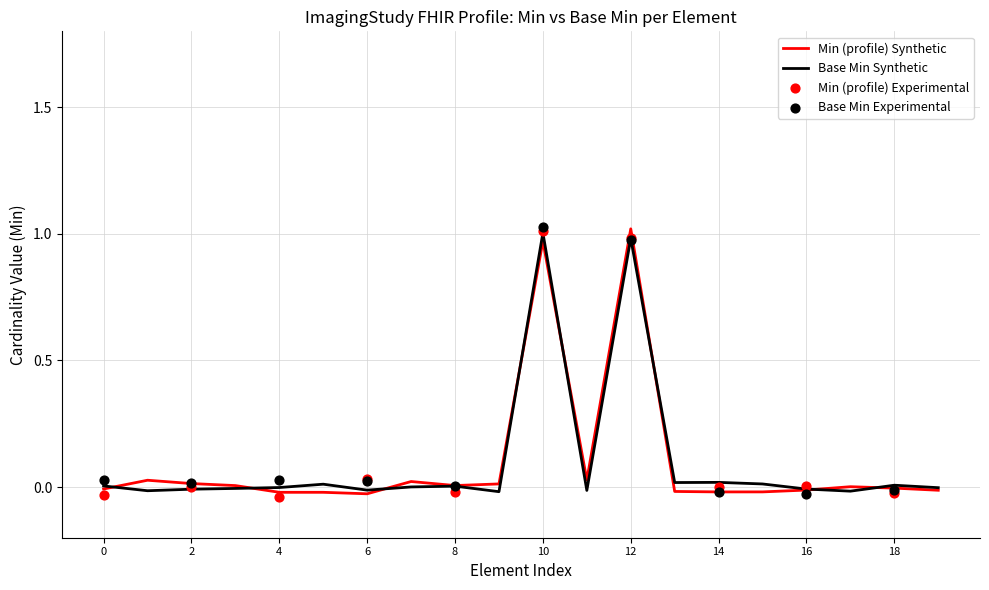

Which category has the highest value in the Min (profile) Synthetic series?

12